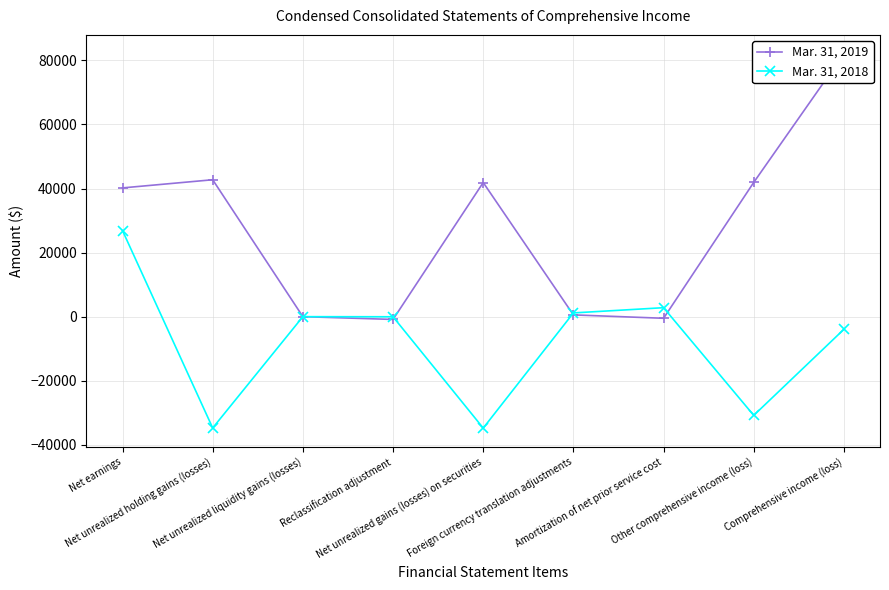

What is the total value across all series at Net unrealized gains (losses) on securities?

7089